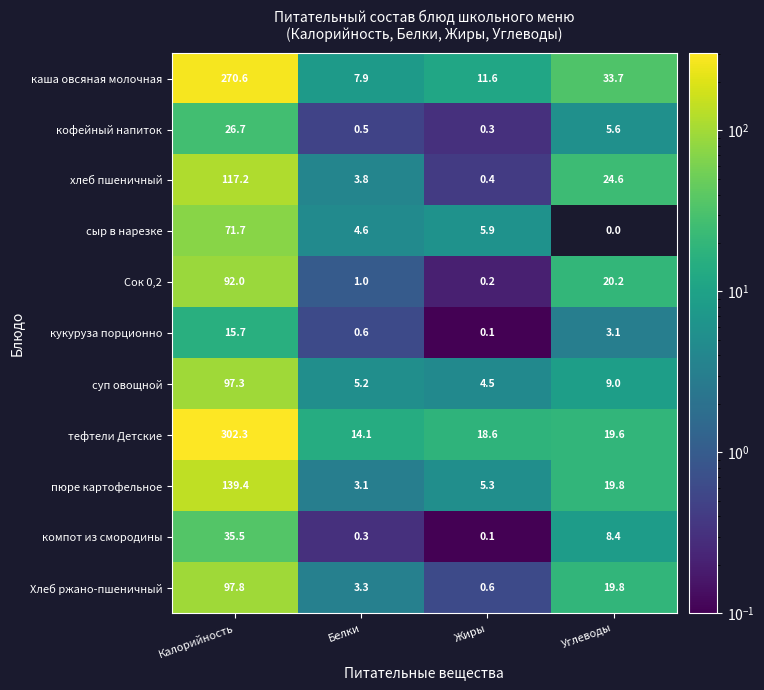

Is the value of кукуруза порционно at Белки greater than the value of суп овощной at Жиры?

No